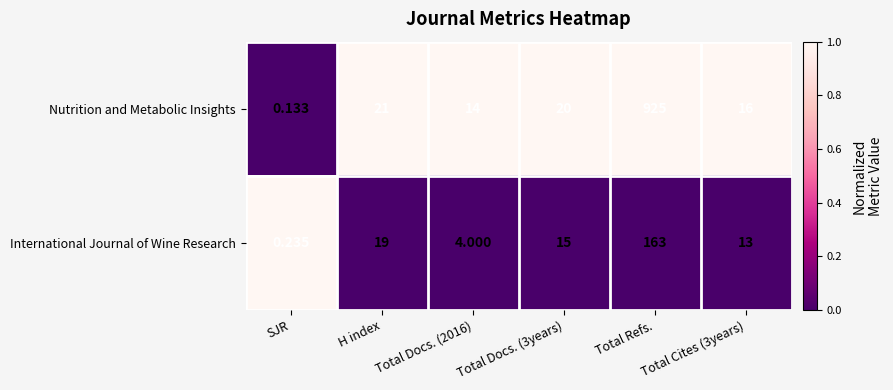

Which series changed the most between Total Docs. (2016) and Total Refs.?

Nutrition and Metabolic Insights